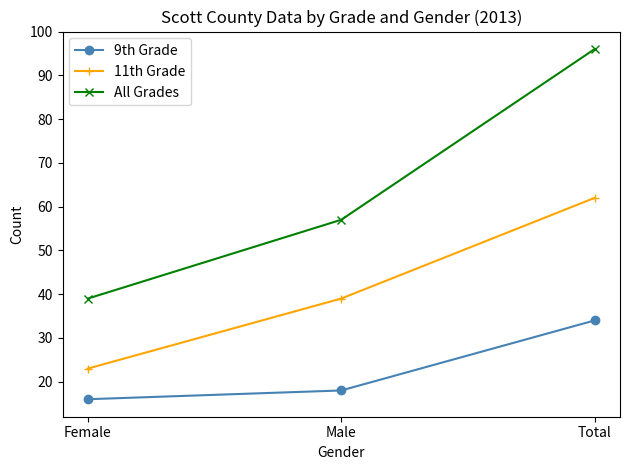

True or false: 11th Grade has a value of 69 at Male.

False